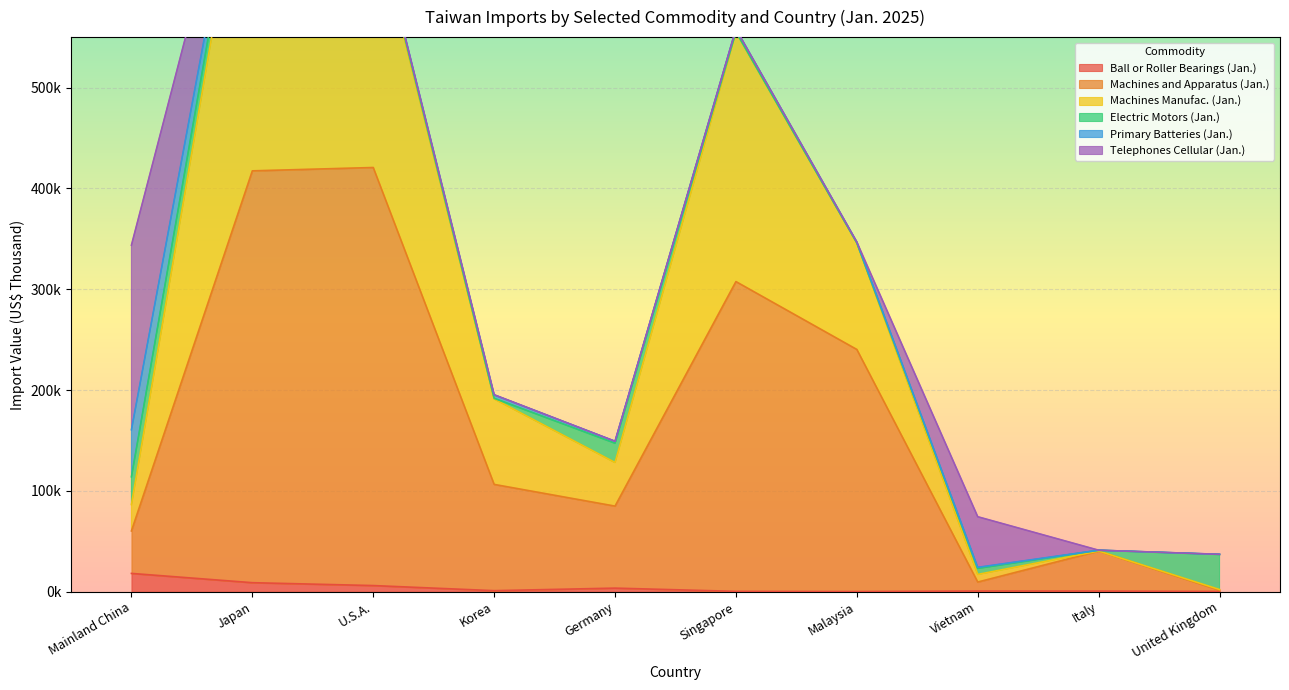

The Ball or Roller Bearings (Jan.) series shows 5707 at Japan. True or false?

False